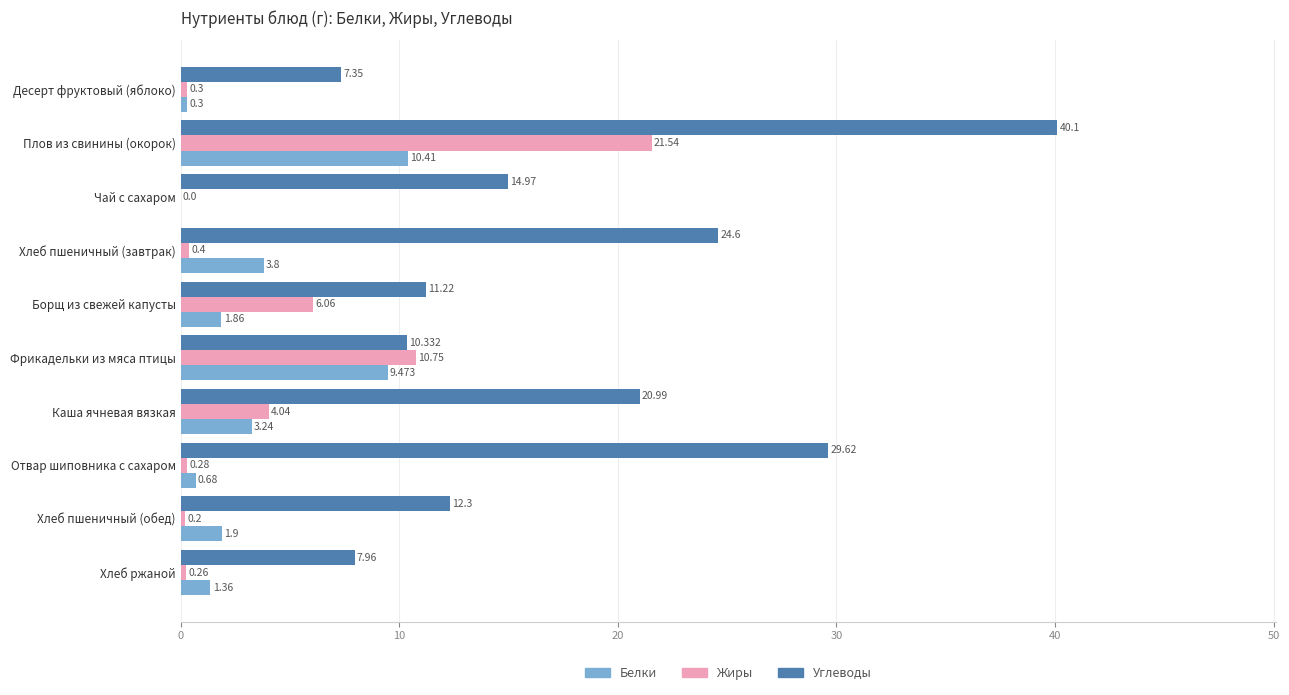

How many values in Жиры are above zero?

9